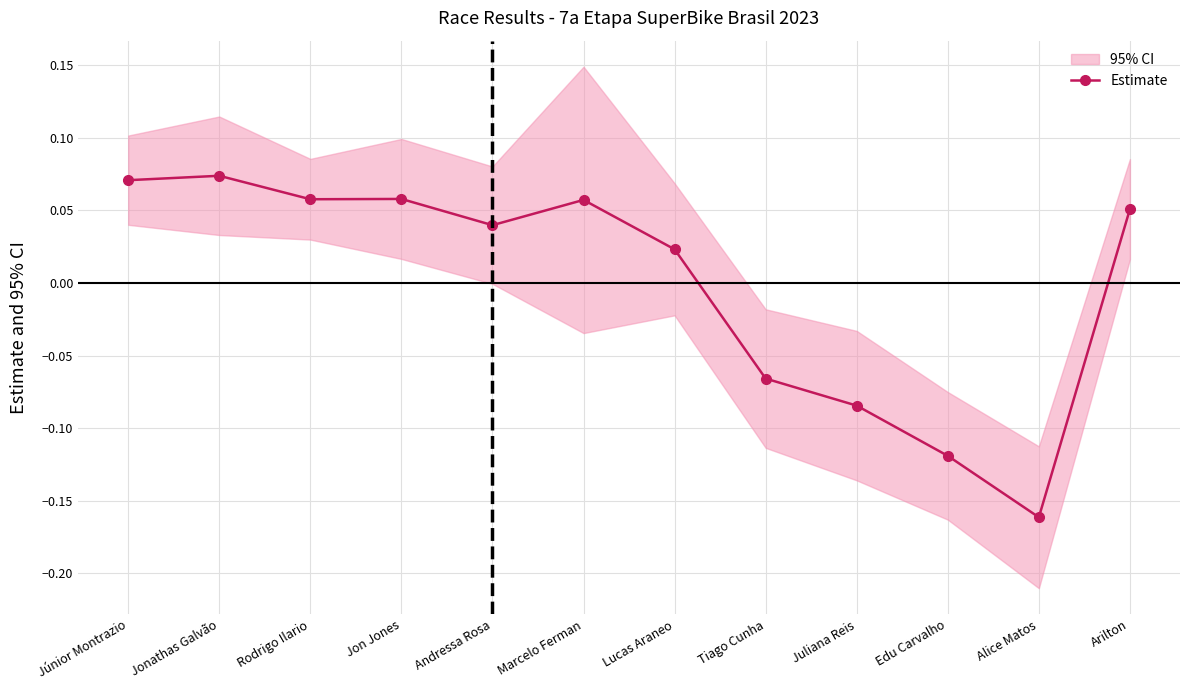

How many values are below zero?

4